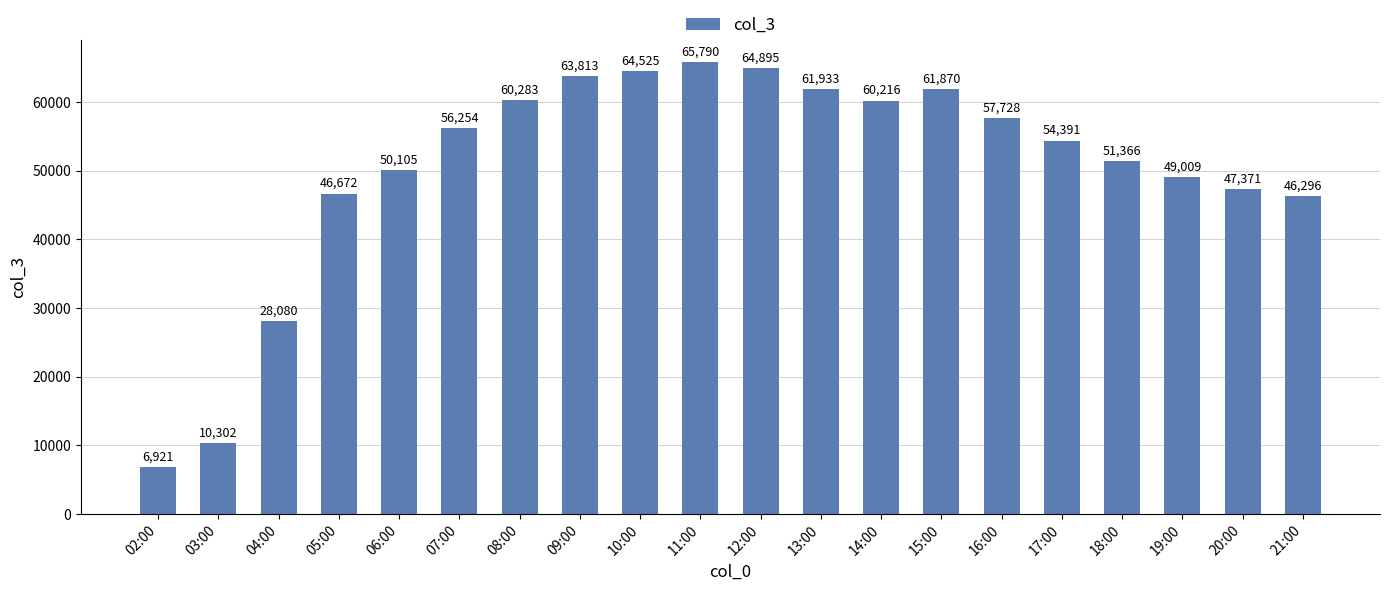

What is the sum of the values at 11:00 and 03:00?

76092